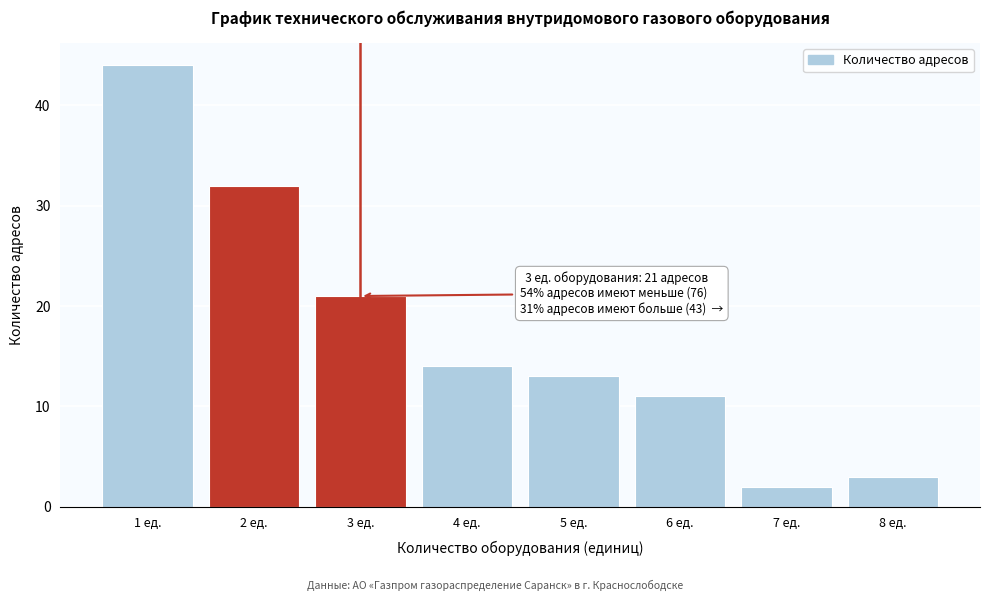

Reading right to left, transcribe all the data shown in this chart.

8 ед.=3	7 ед.=2	6 ед.=11	5 ед.=13	4 ед.=14	3 ед.=21	2 ед.=32	1 ед.=44